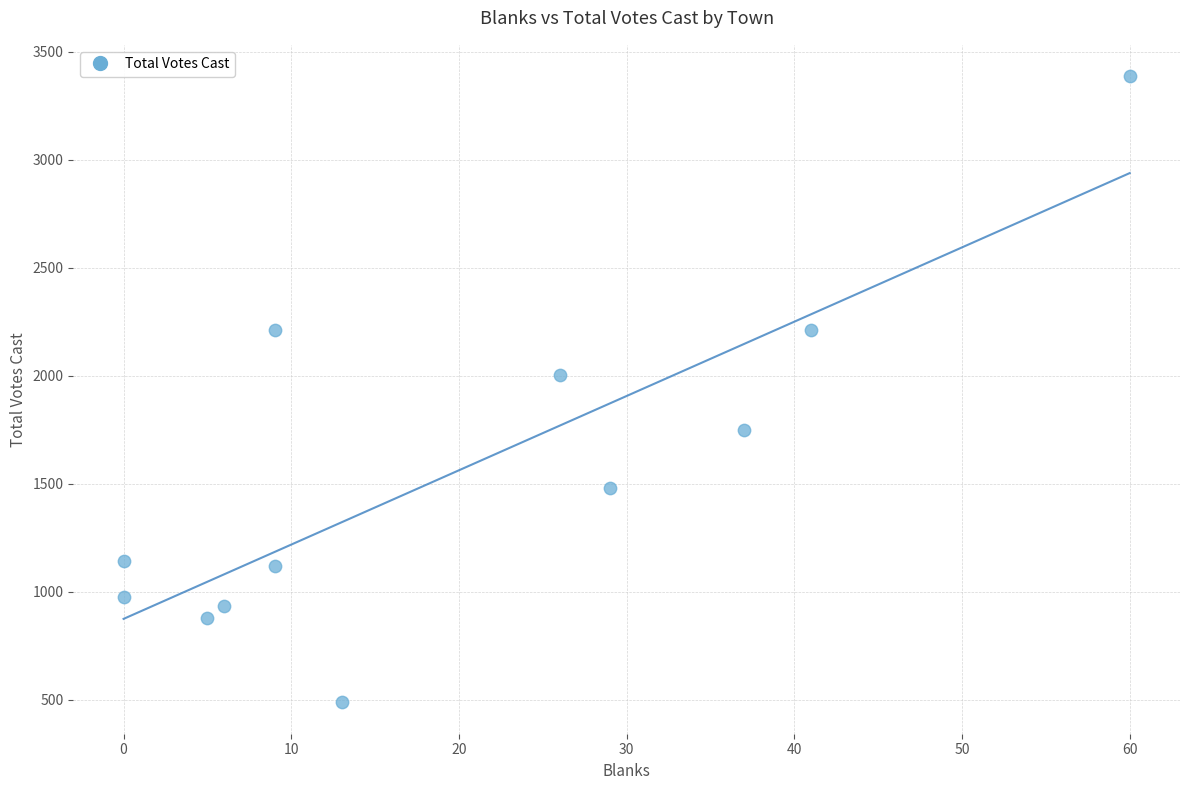

What is the range of X values (max minus min)?

60